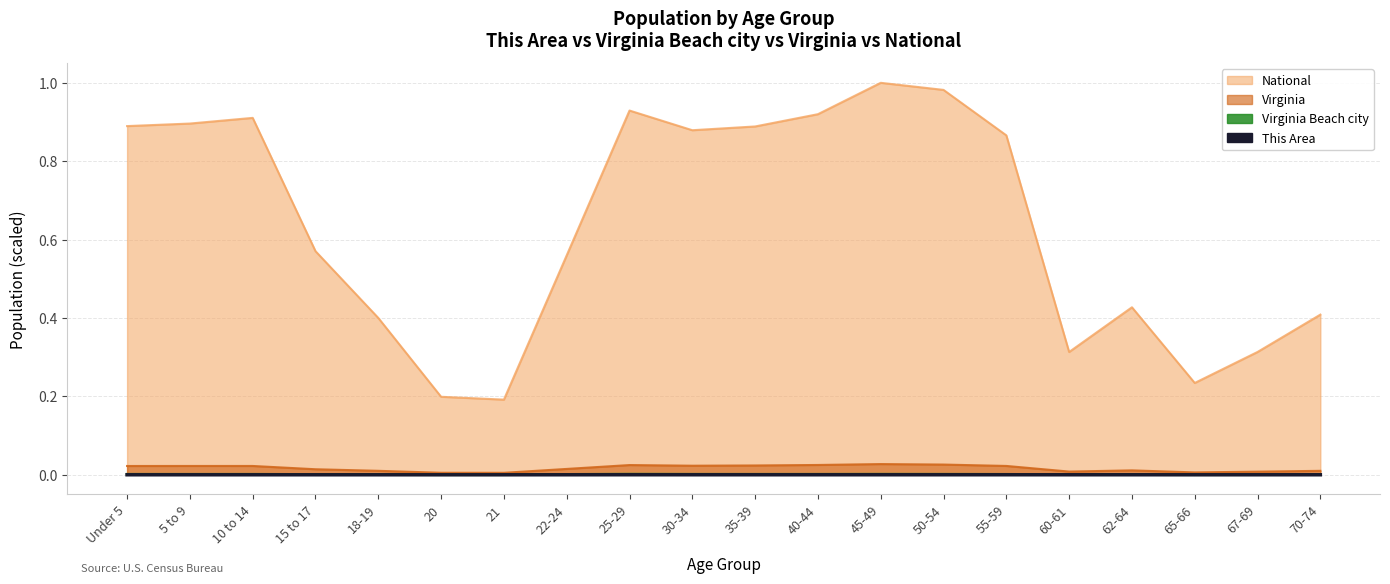

True or false: National and Virginia Beach city intersect in this chart.

False